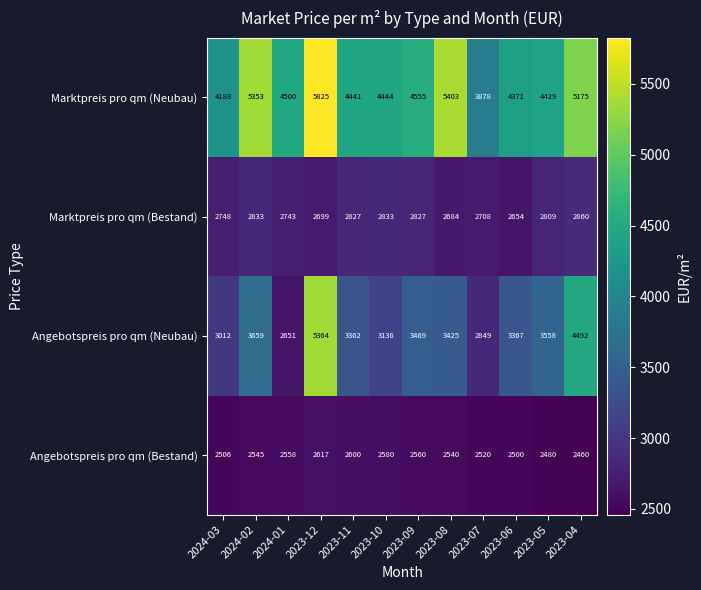

At how many categories does at least one series exceed 5755?

1